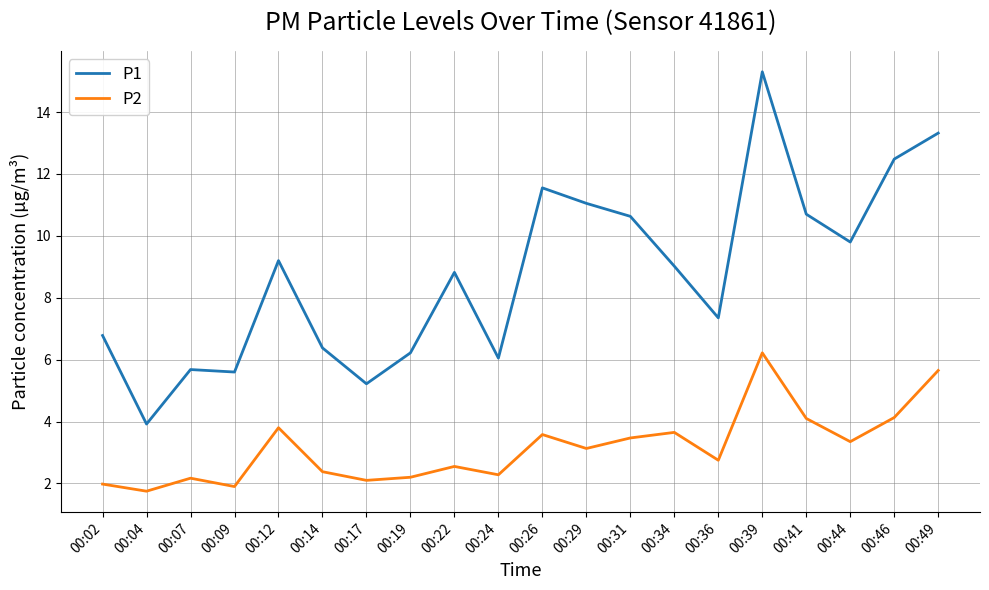

True or false: P2 and P1 cross at least once.

False